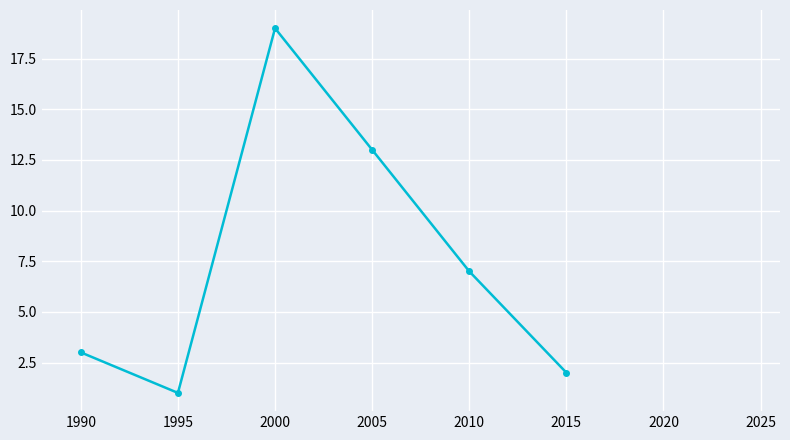

True or false: the data shows 9 at 2005.

False